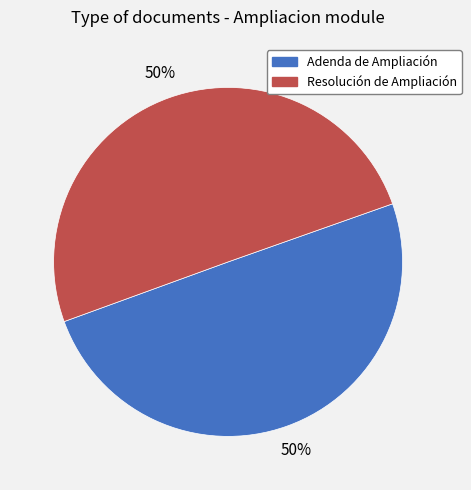

Approximately how many times larger is the value at Resolución de Ampliación compared to Adenda de Ampliación?

1.0